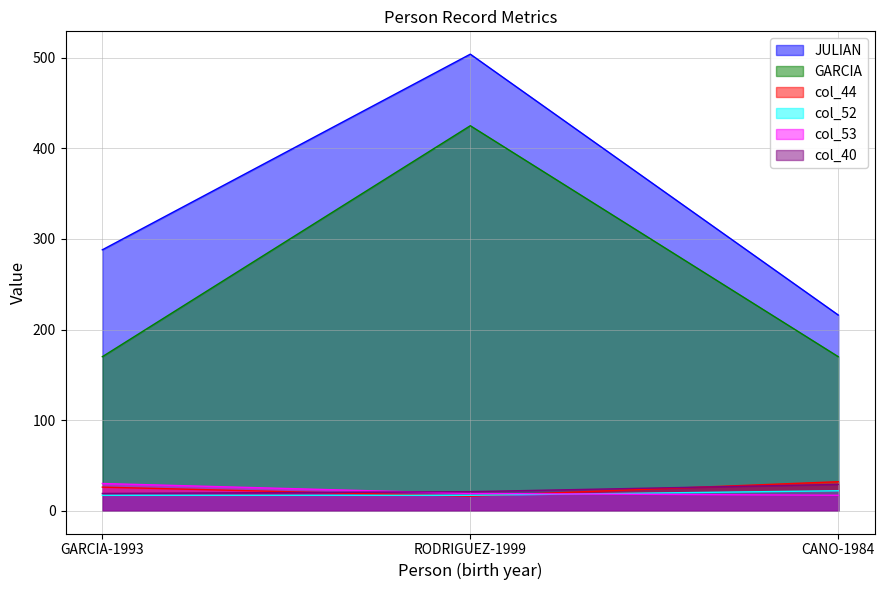

What is the smallest value displayed?

16